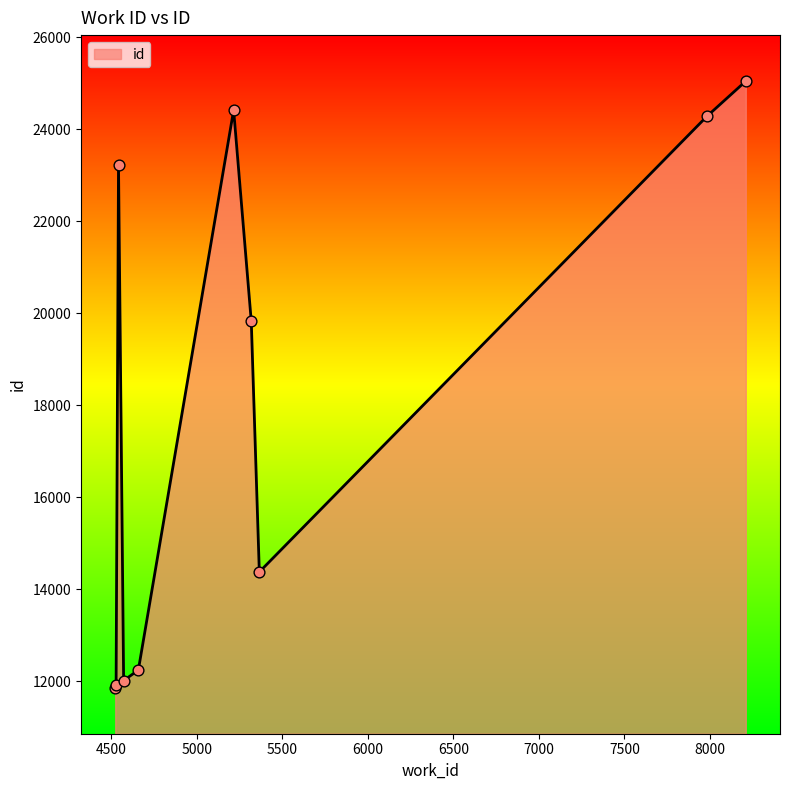

What is the smallest value displayed?

11865